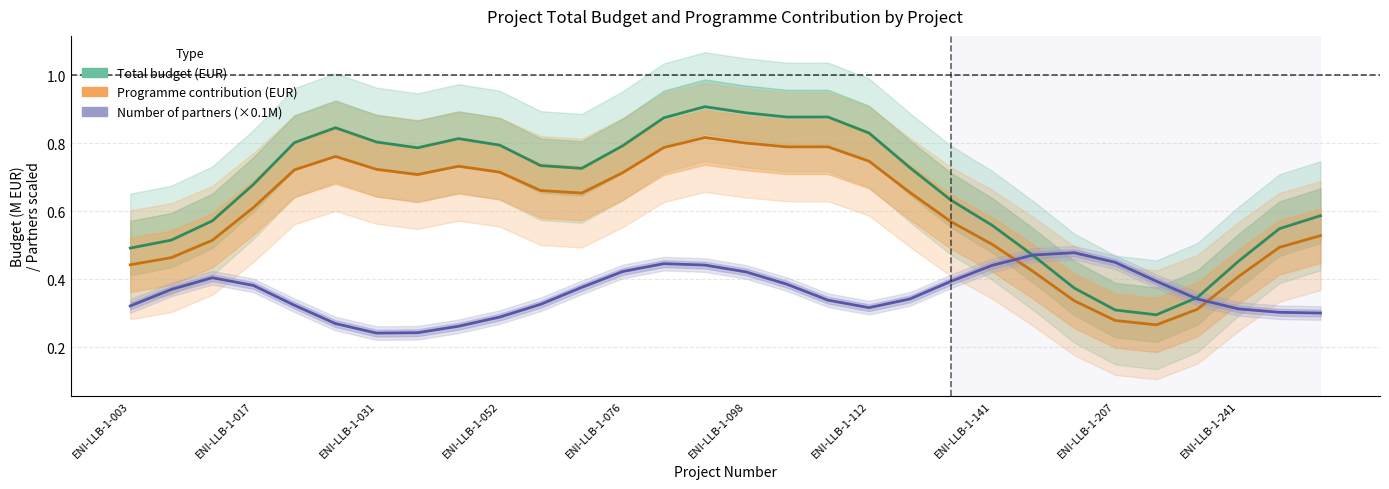

True or false: Total budget (EUR) has more than 2 points higher than both neighbors.

True